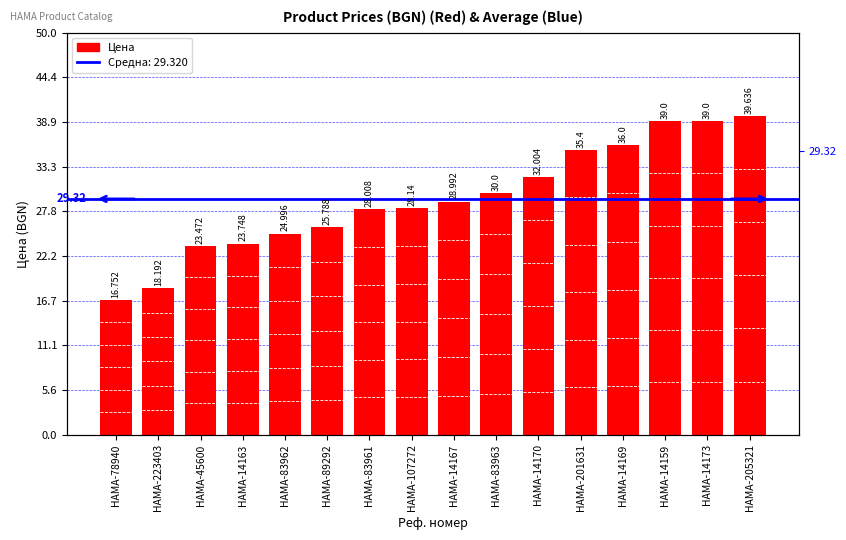

How many data points are less than 28?

6